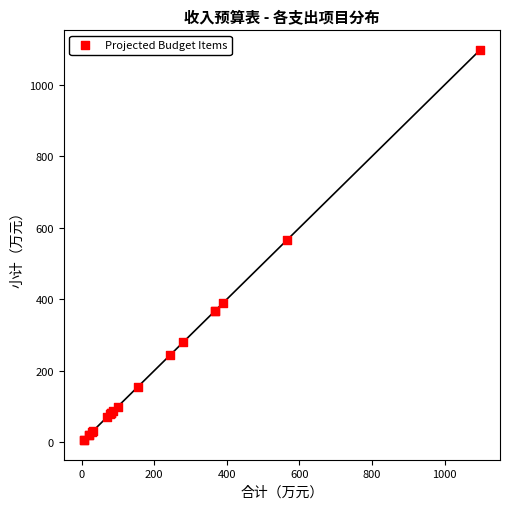

What Y value in the scatter plot is closest to 551?

565.5